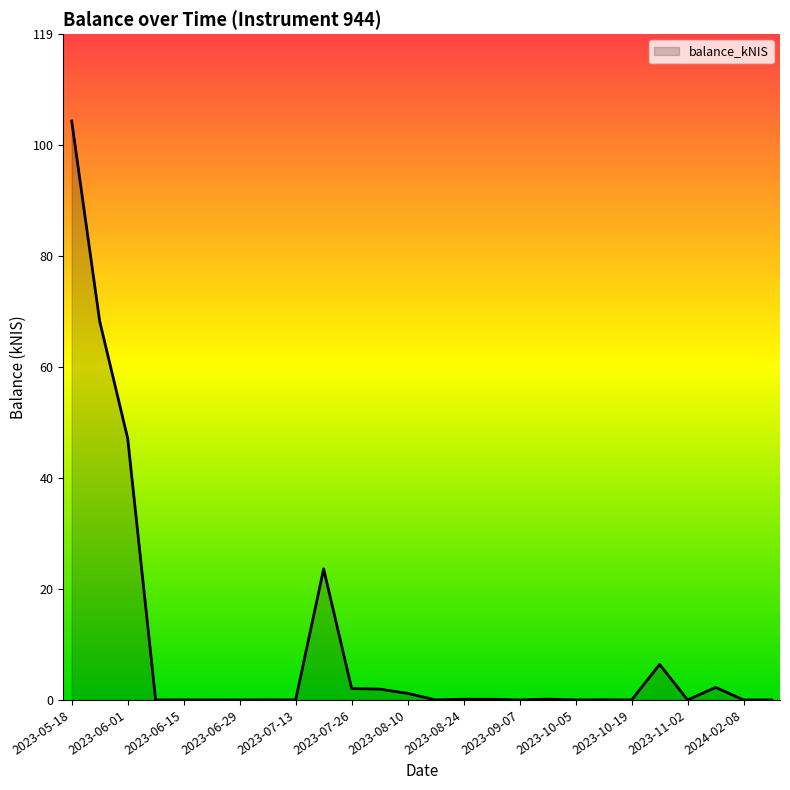

What is the maximum value shown in the chart?

103.9